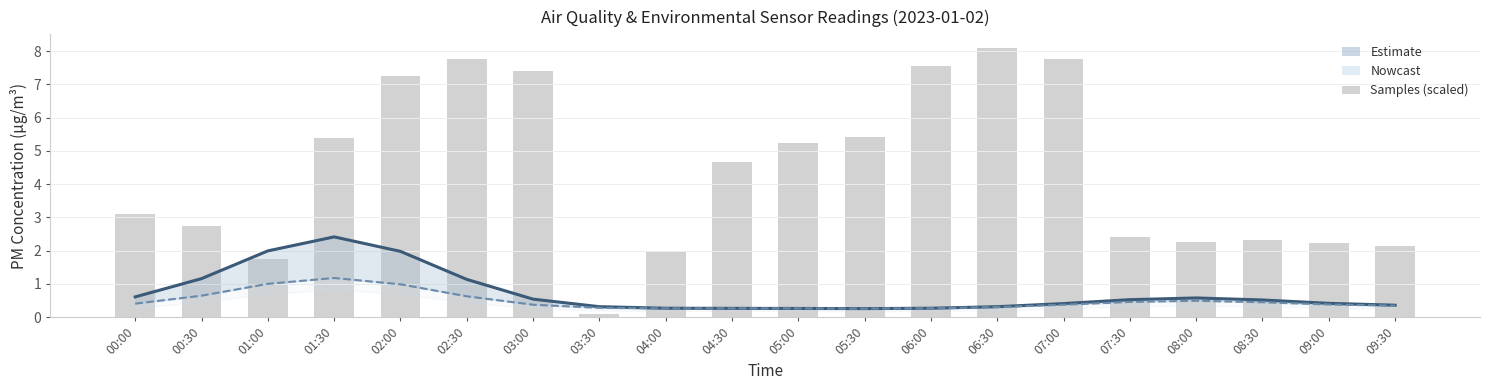

Which series has the largest range (max minus min)?

Samples (scaled)